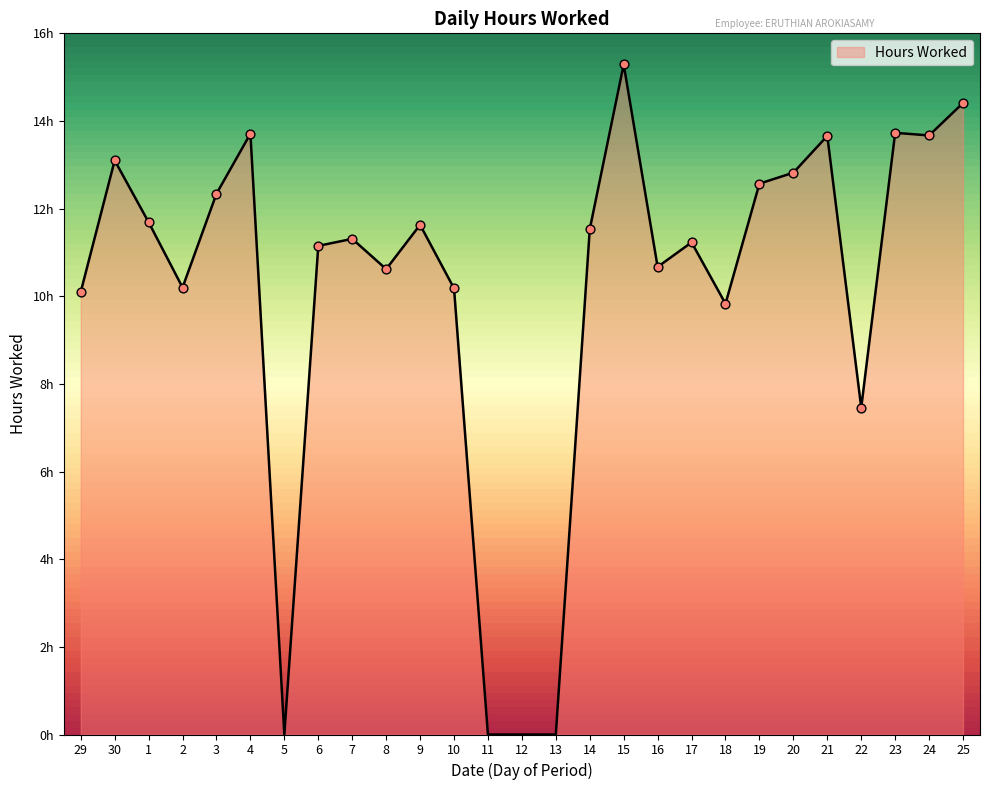

What is the change in value from 16 to 18?

-0.8